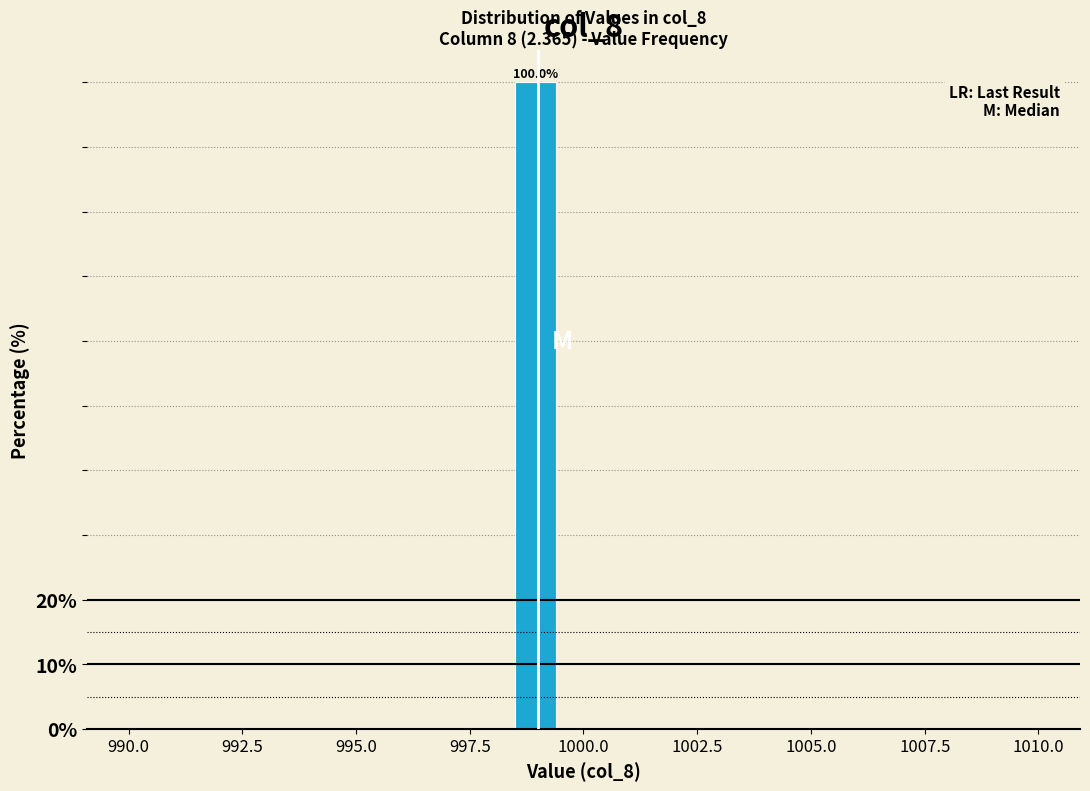

Read against the x-axis, roughly where is the centre of the tallest bar?

999.0